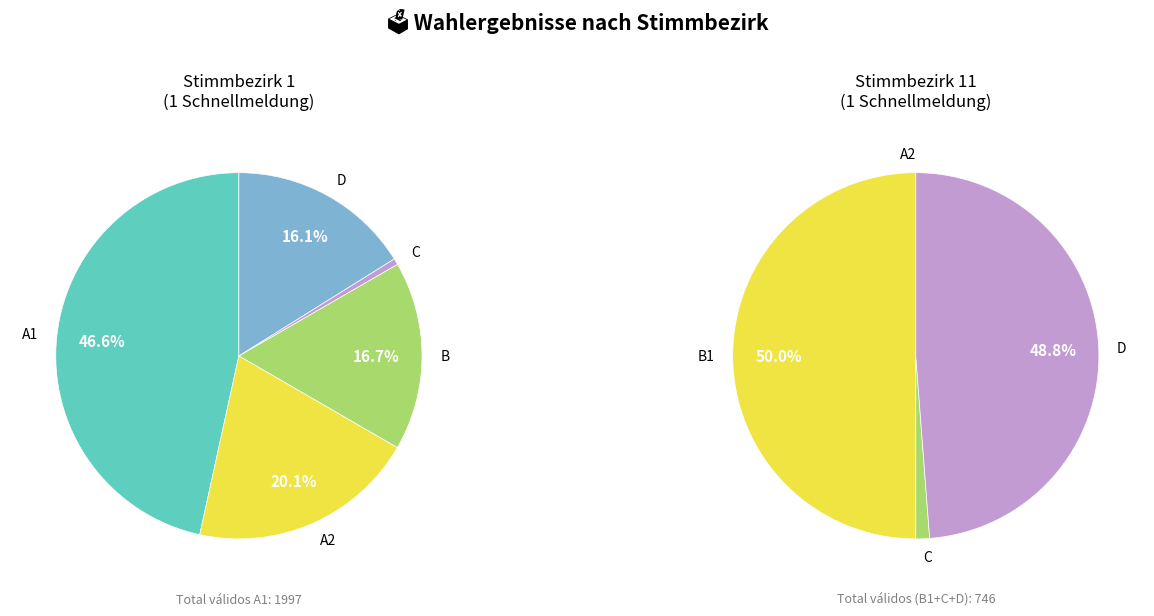

To the nearest percent, what is the combined percentage of Stimmbezirk 11 and Stimmbezirk 1?

100%